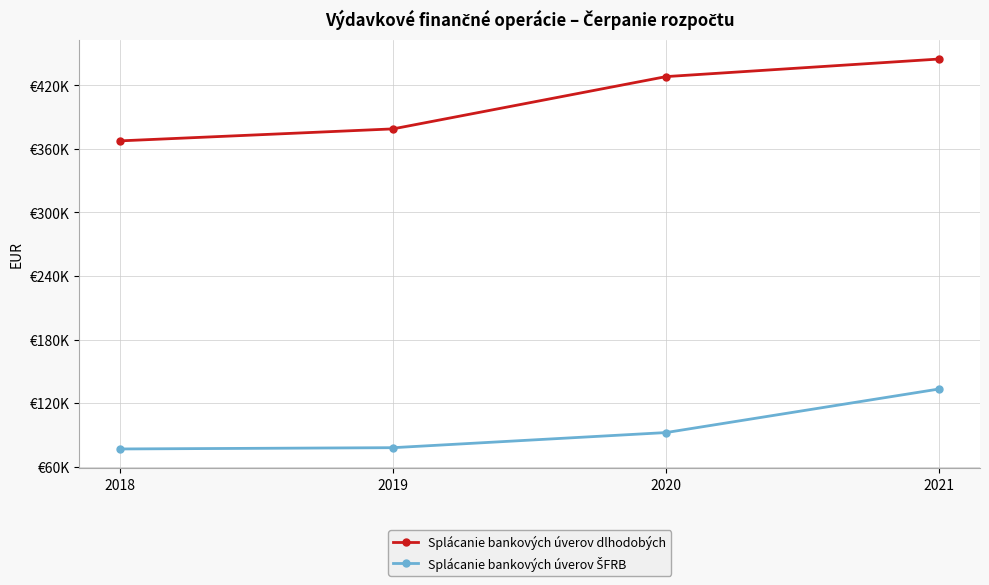

Is this an area chart (filled region under the line)?

No